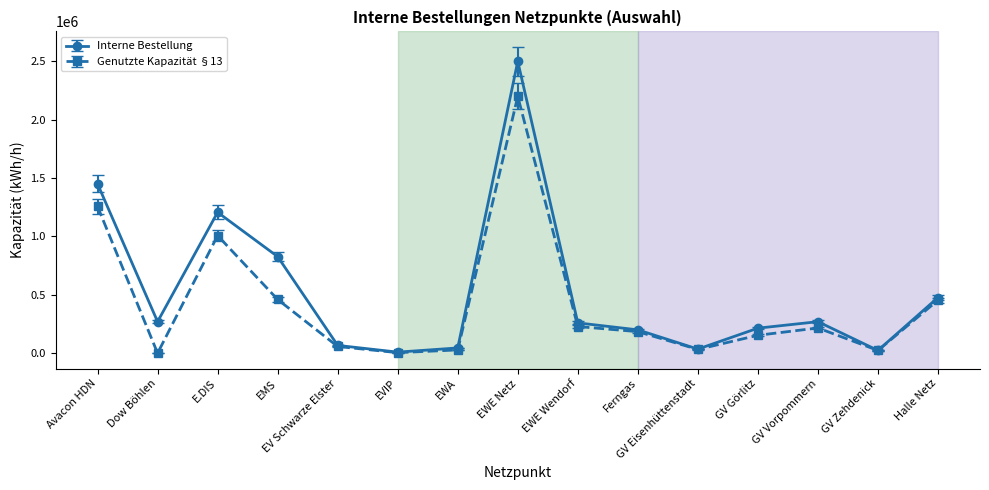

Between Avacon HDN and EWE Netz, which series saw the biggest shift?

Interne Bestellung